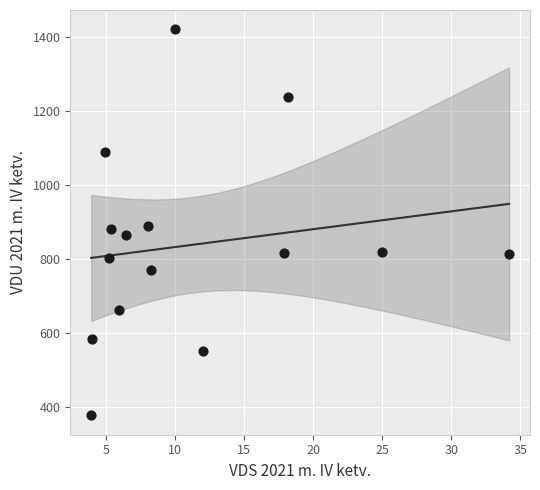

What is the range of Y values (max minus min)?

1044.8